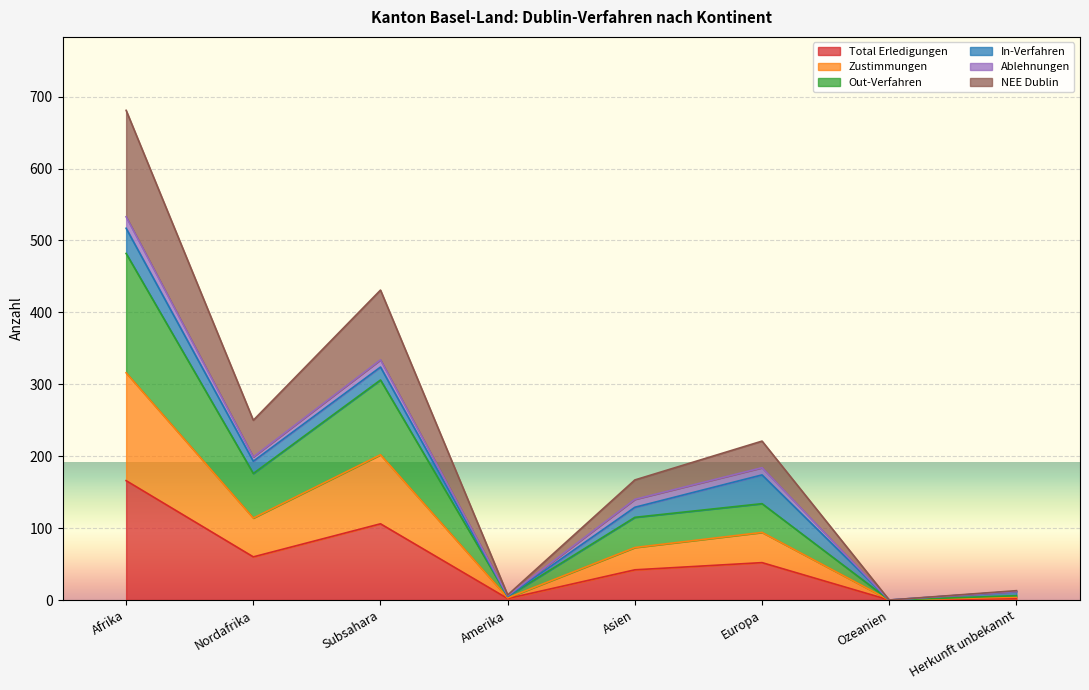

At which label does Total Erledigungen reach its peak?

Afrika